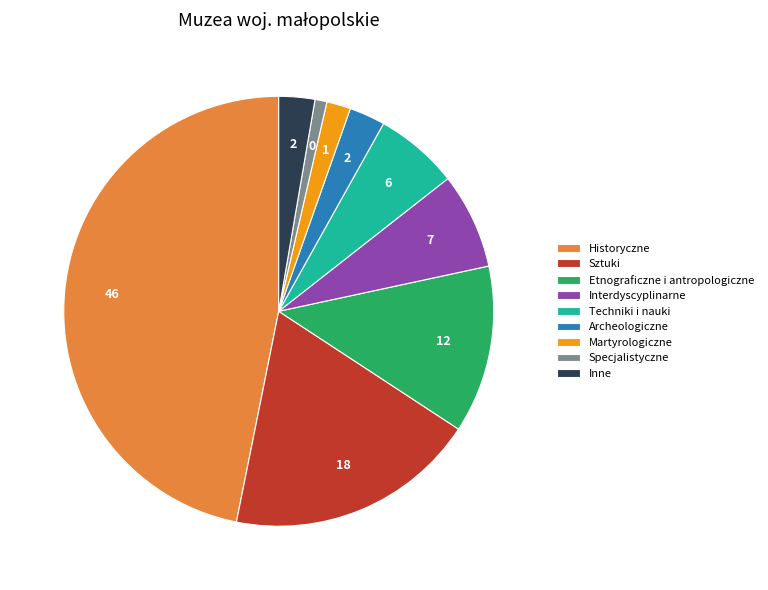

Which slice is the smallest?

Specjalistyczne